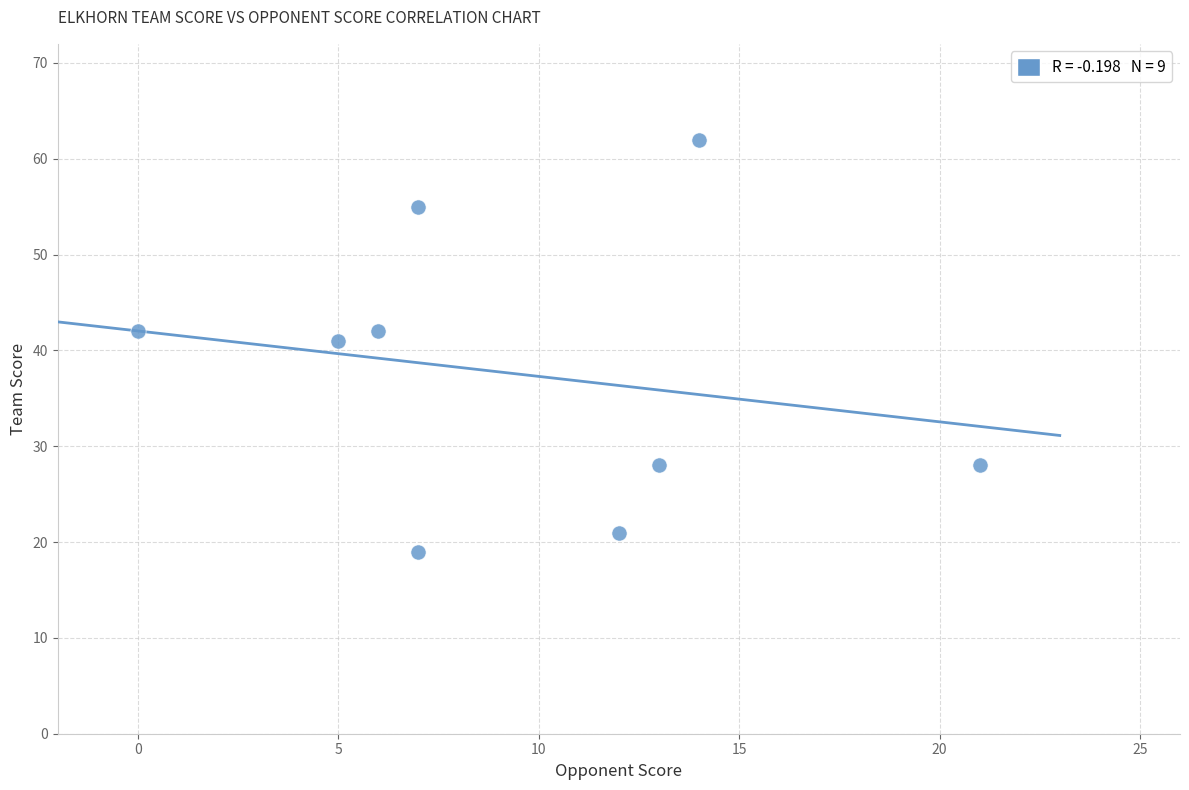

What Y value in the scatter plot is closest to 40?

41